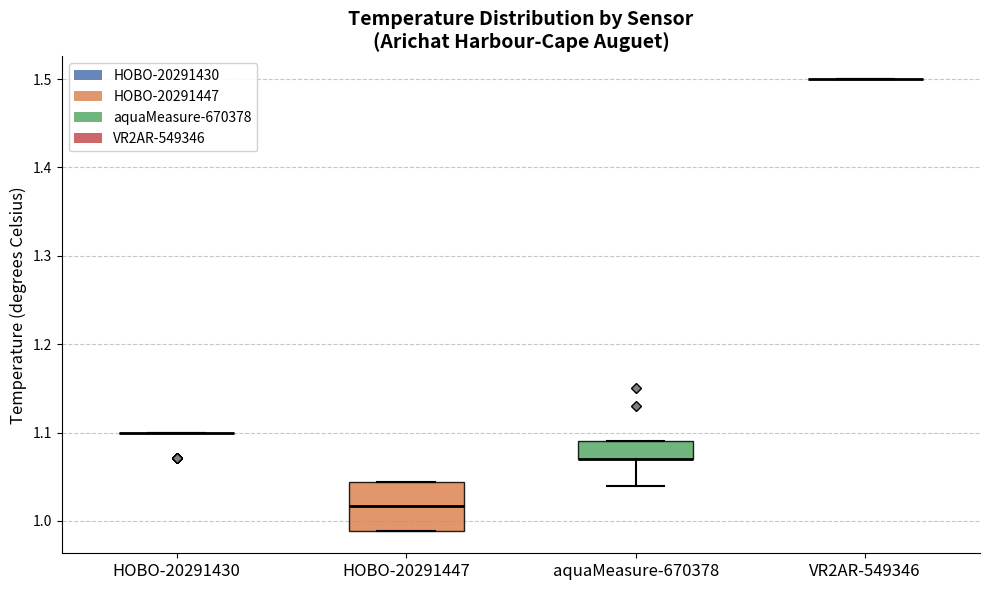

Reading left to right, transcribe this box plot: for each box, give where its median line is, the range the box spans, and where its two whiskers end, as read against the y-axis. The values are not printed on the chart, so give them approximately, as read against the axis.

HOBO-20291430: box collapsed to a line at 1.10, whiskers 1.10 to 1.10
HOBO-20291447: median 1.02, box 0.99 to 1.04, whiskers 0.99 to 1.04
aquaMeasure-670378: median 1.07 (drawn on the box's lower edge), box 1.07 to 1.09, whiskers 1.04 to 1.09
VR2AR-549346: box collapsed to a line at 1.50, whiskers 1.50 to 1.50